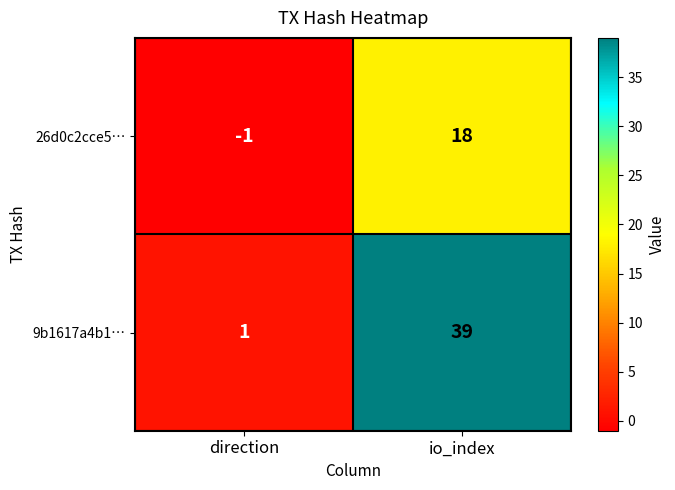

The 26d0c2cce5… series shows 12 at io_index. True or false?

False